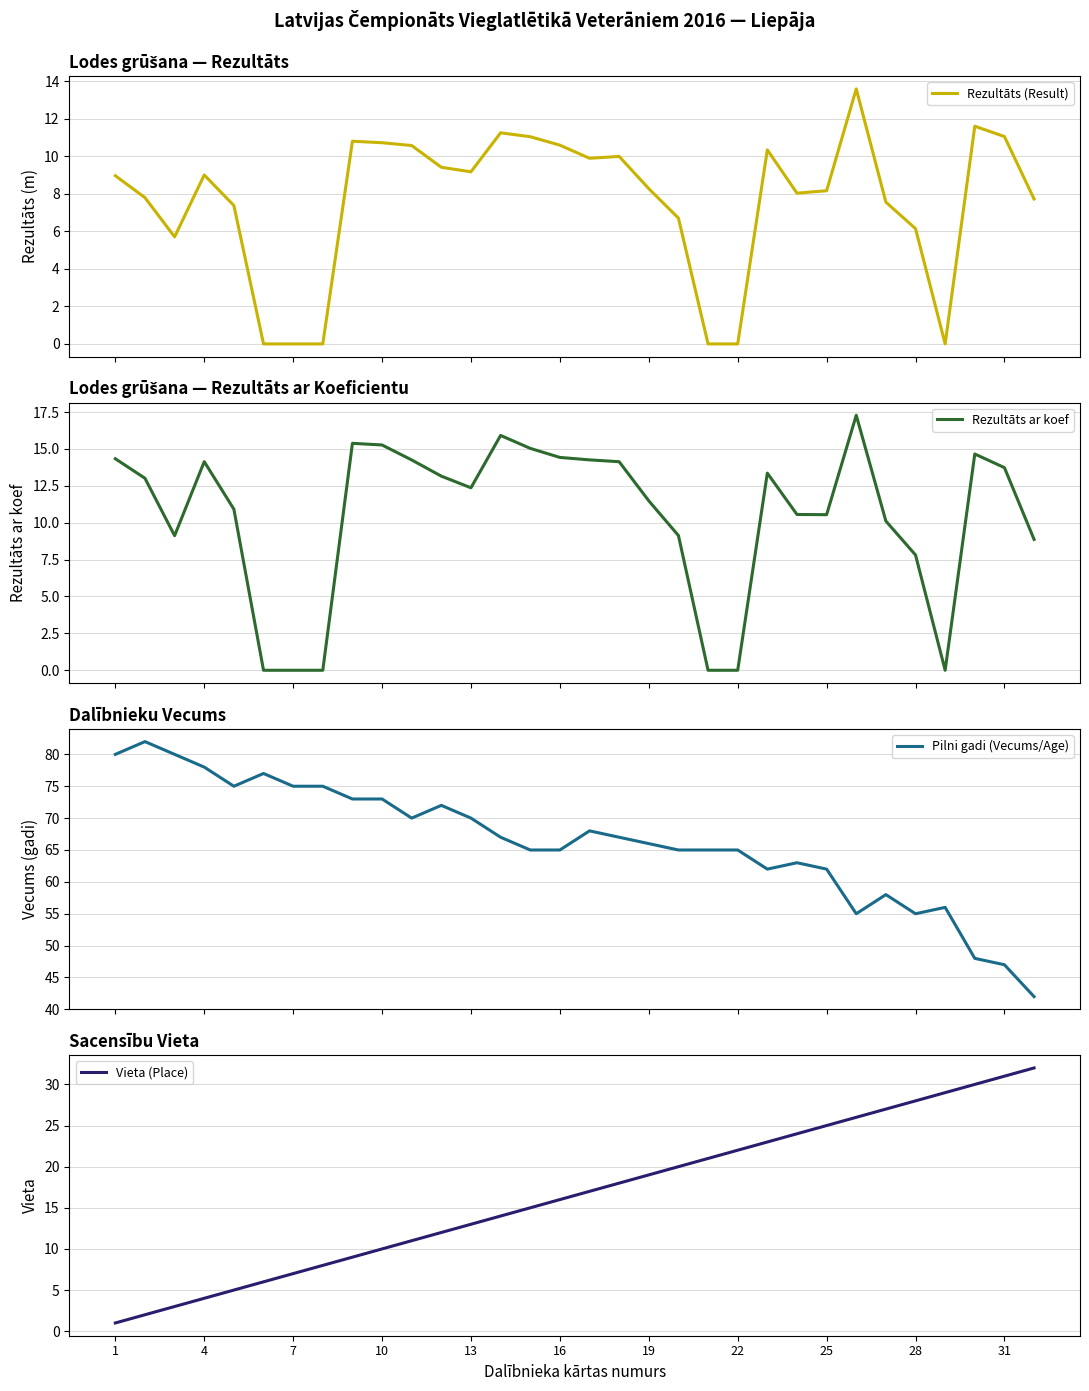

What is the value of the Rezultāts ar koef point at the 3rd from the left?

9.1